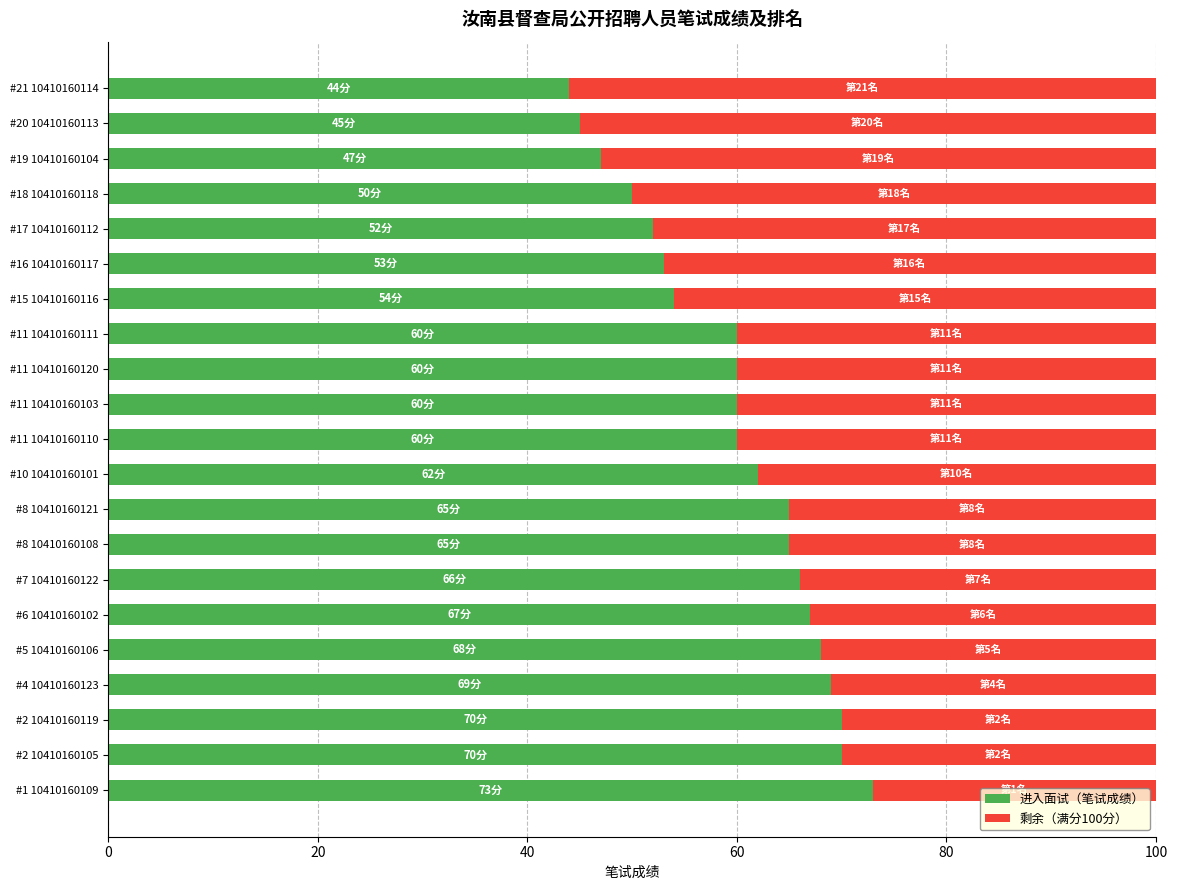

True or false: 进入面试（笔试成绩） has a value of 97 at #10 10410160101.

False